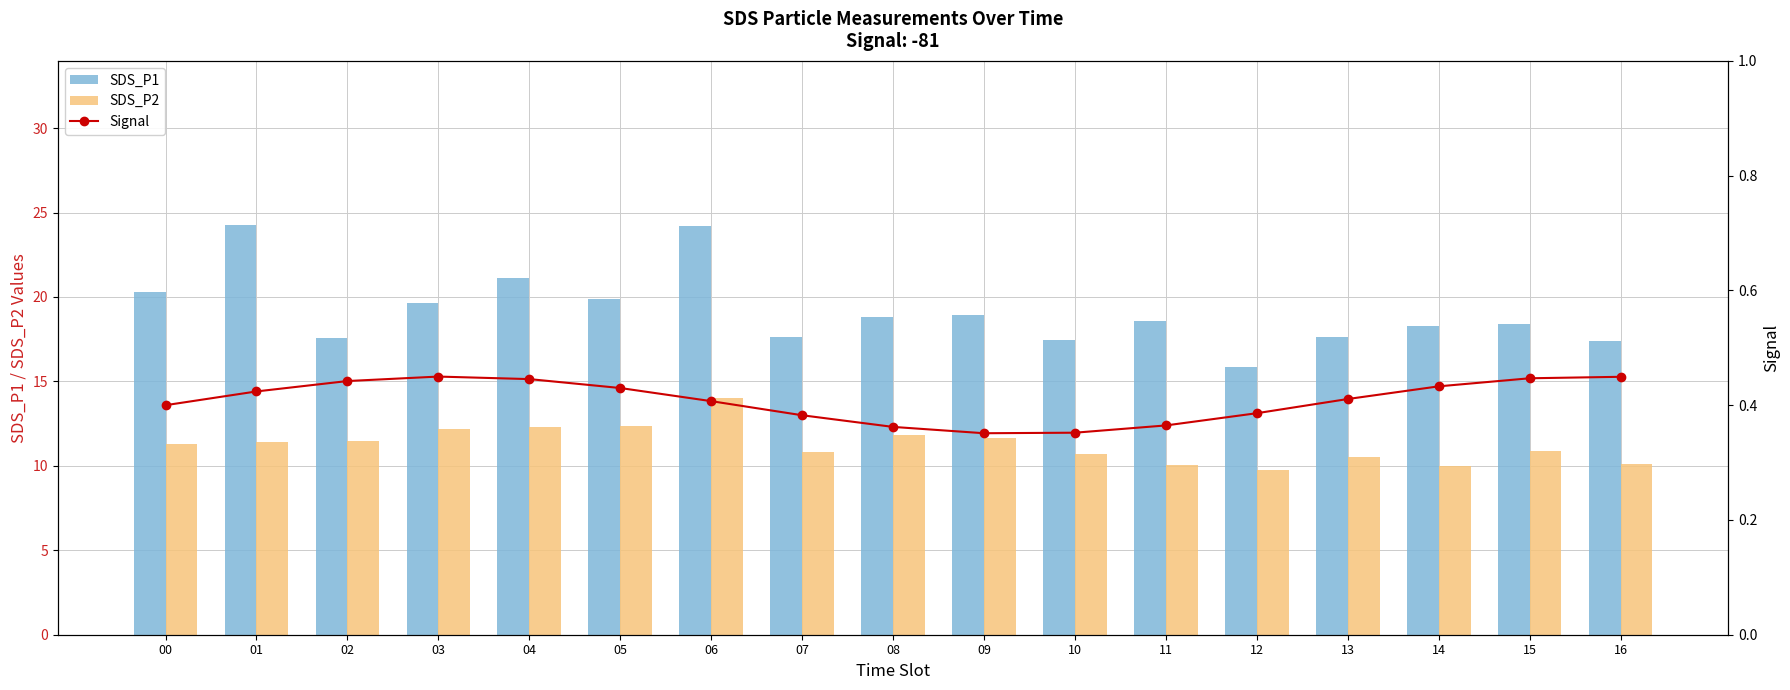

At how many categories does at least one series exceed 12?

17